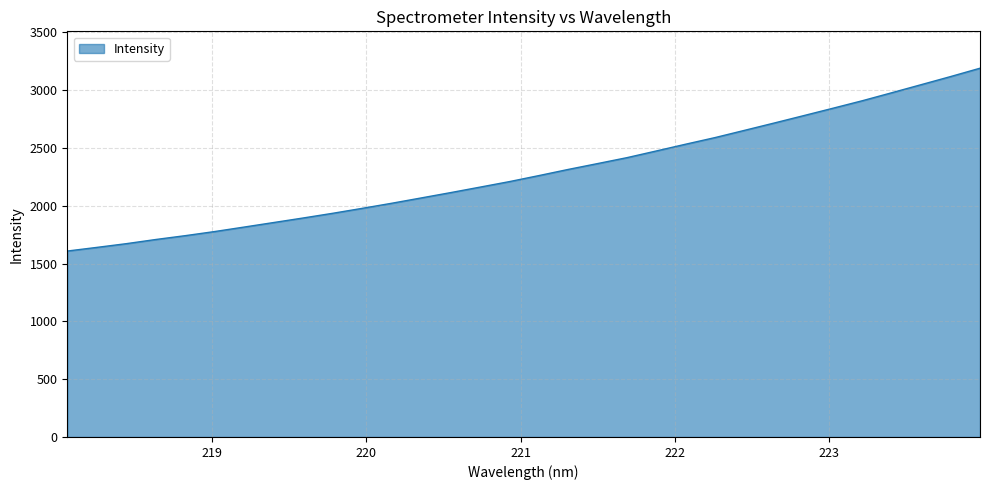

What is the difference between the maximum and minimum values?

1581.5